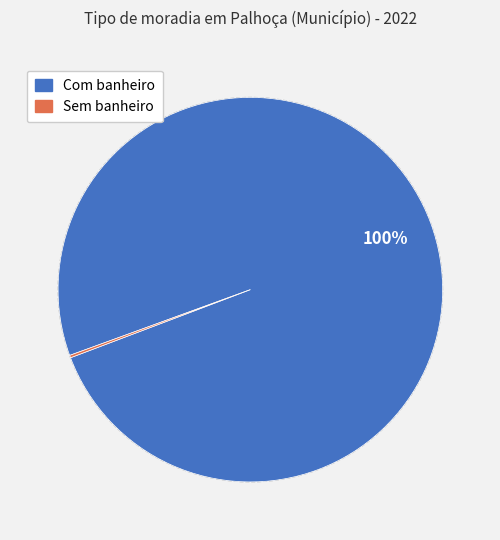

Count the number of slices in the pie.

2